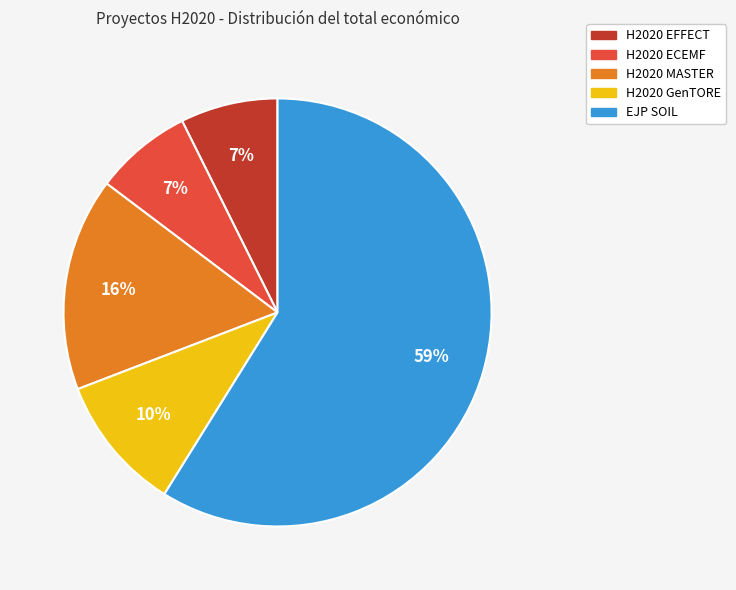

True or false: H2020 EFFECT accounts for 7% of the total.

True